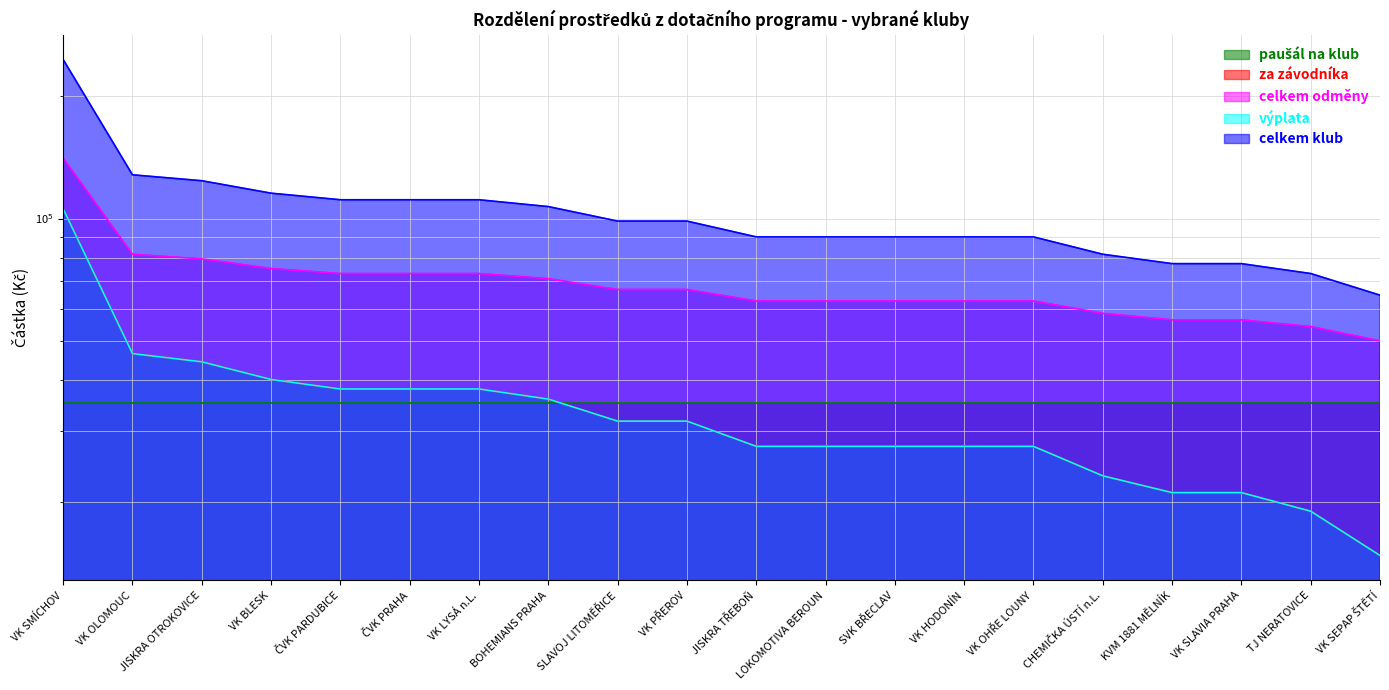

What is the difference between the highest and lowest values at SLAVOJ LITOMĚŘICE?

66871.3